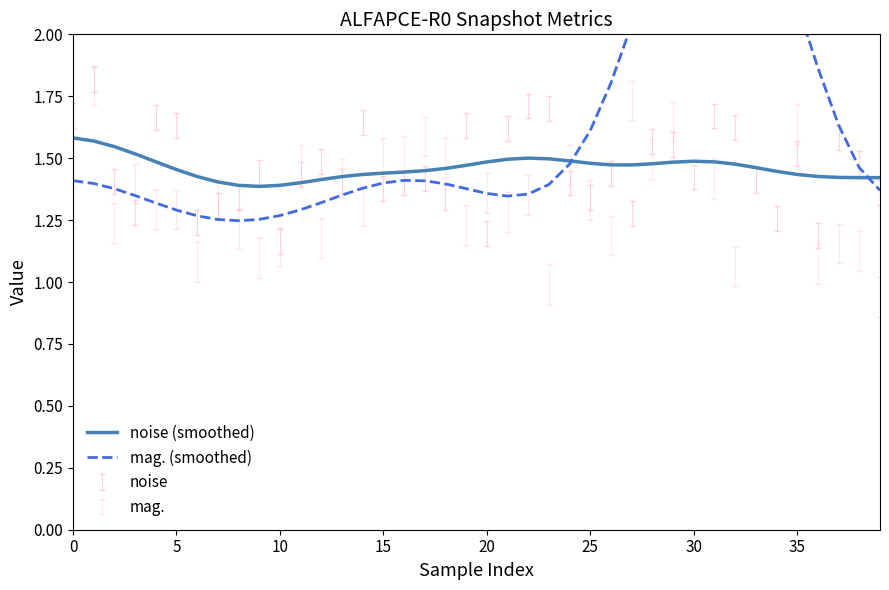

What is the maximum value for mag. (smoothed)?

2.8